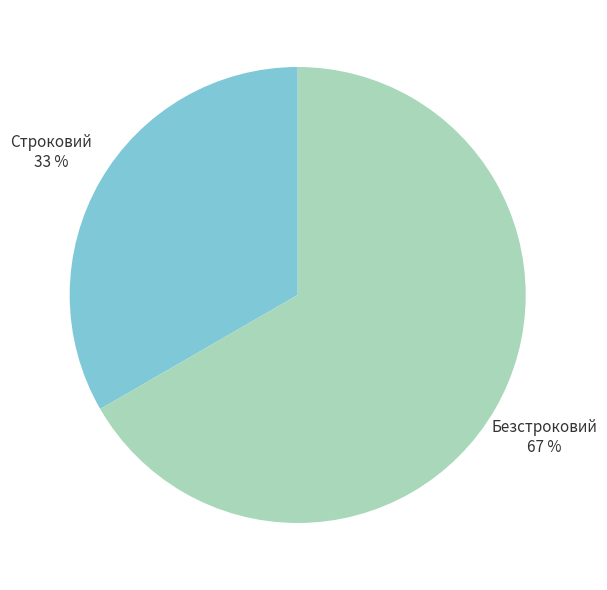

The Безстроковий slice represents 77% of the pie. True or false?

False